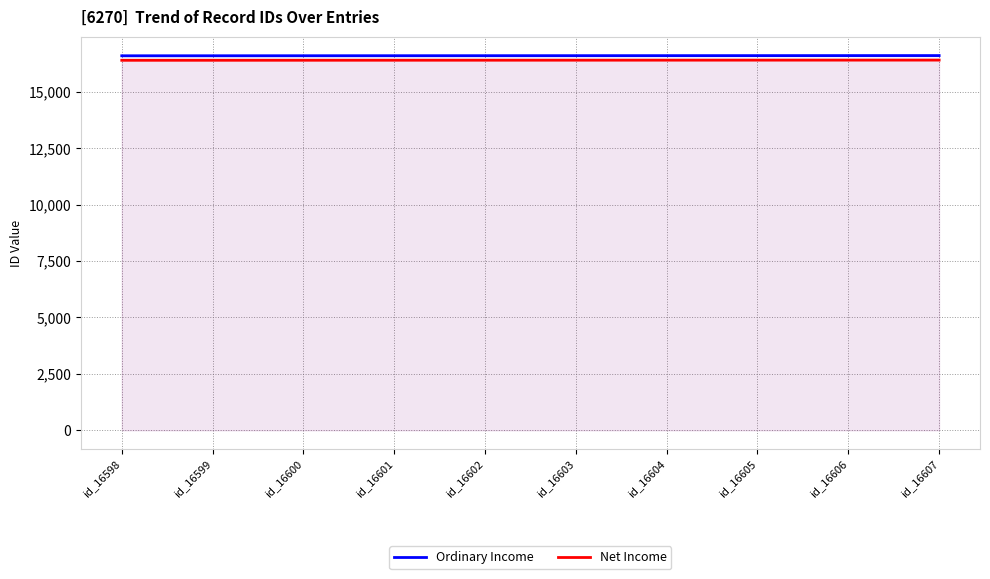

Which series changed the most between id_16606 and id_16607?

Ordinary Income